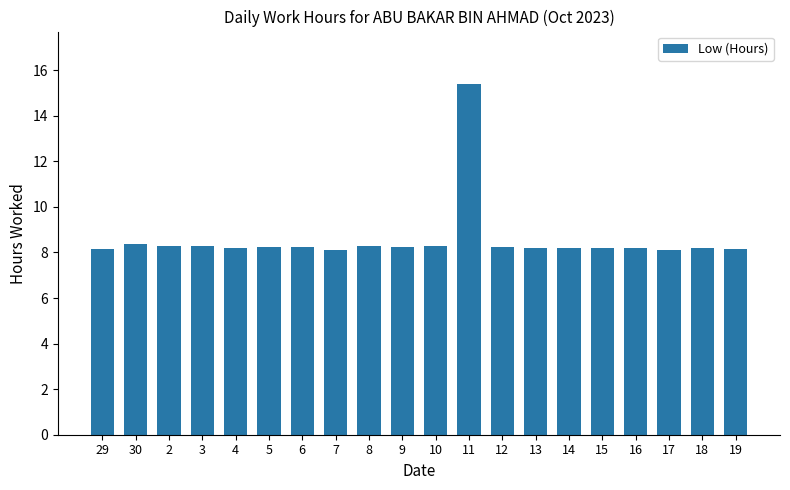

What is the maximum value shown in the chart?

15.4